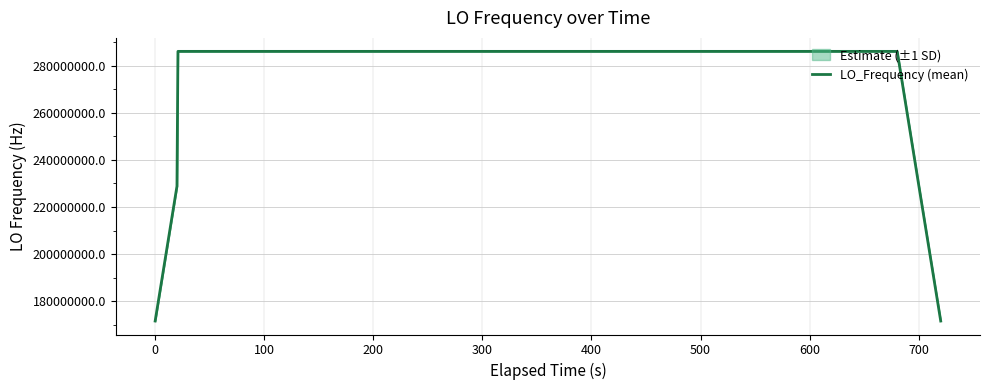

How many lines are shown in the chart?

1